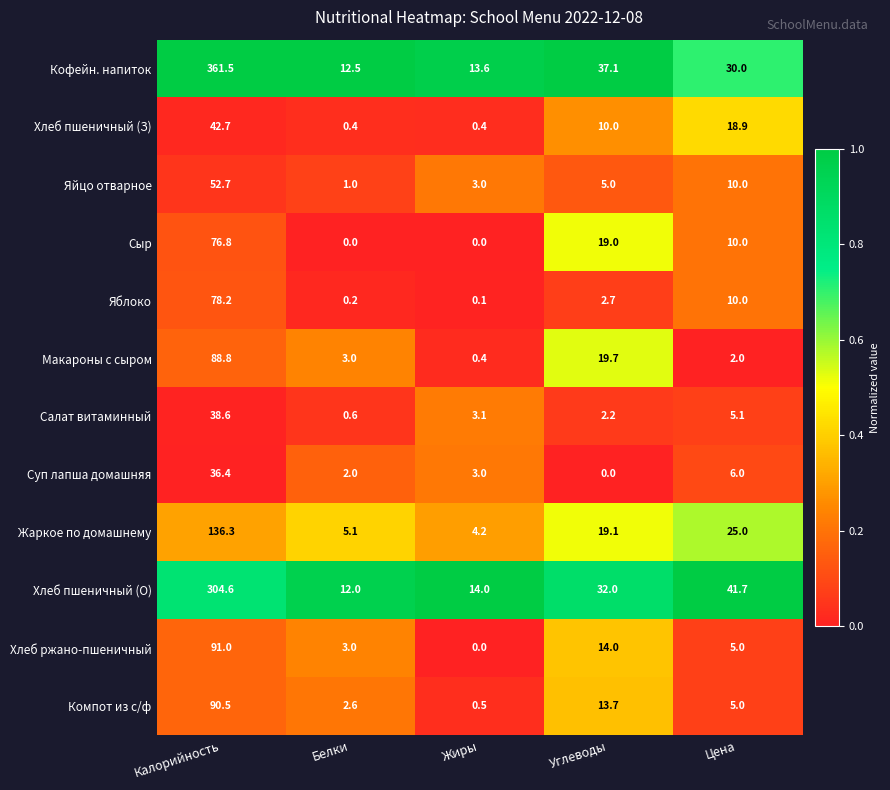

At which label does Яблоко reach its peak?

Калорийность